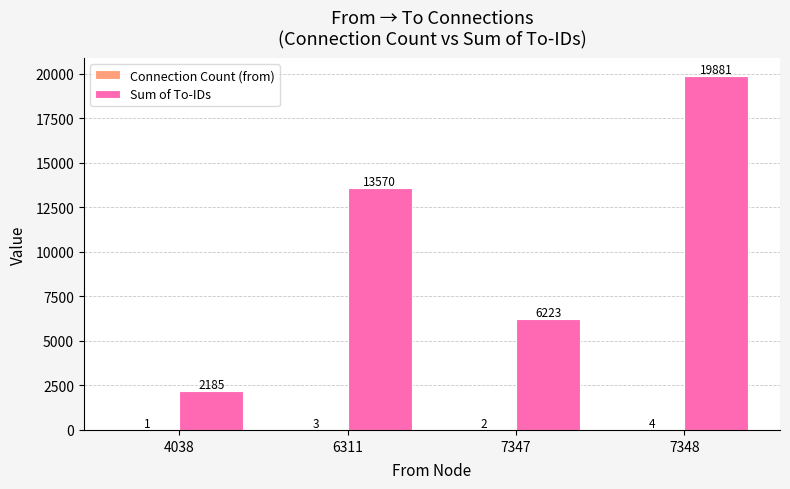

What value does the Sum of To-IDs series have at 7347?

6223